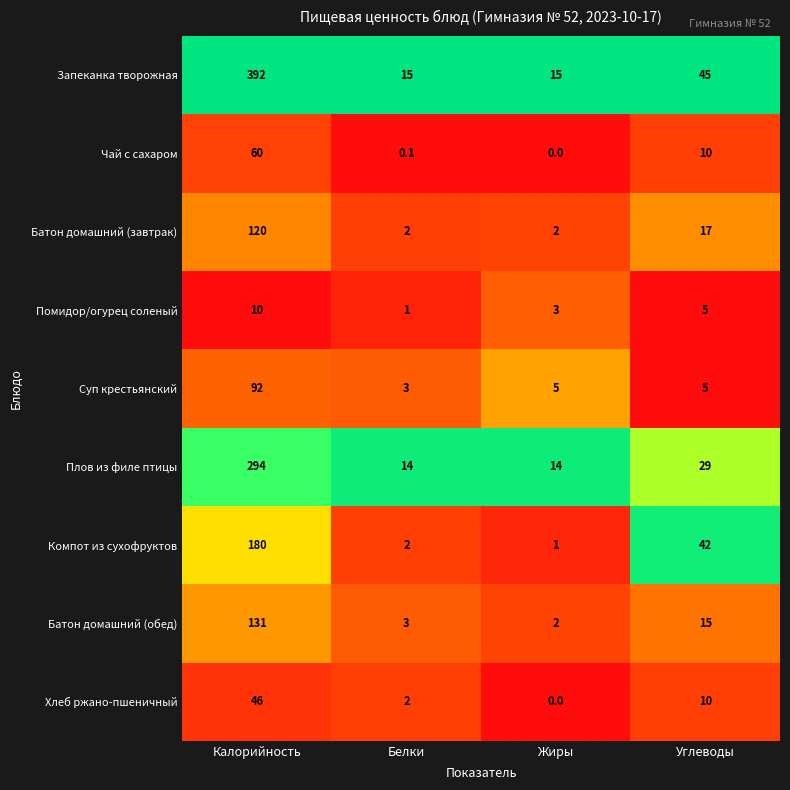

Which category has the highest value in the Помидор/огурец соленый series?

Калорийность